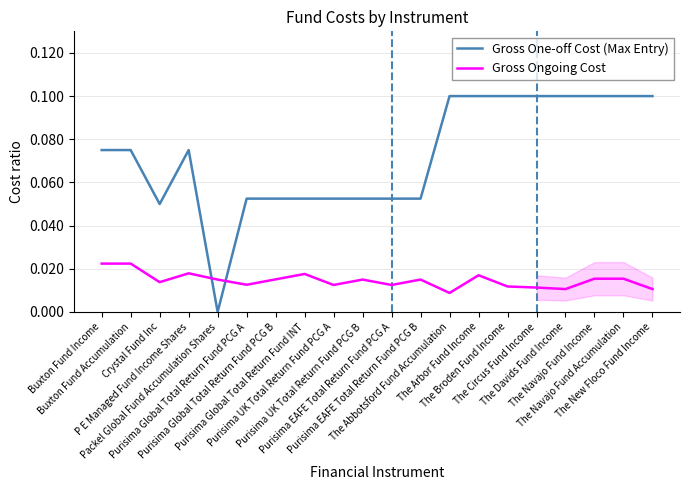

Is the value of Gross One-off Cost (Max Entry) at Purisima Global Total Return Fund PCG A greater than the value of Gross Ongoing Cost at The Broden Fund Income?

Yes